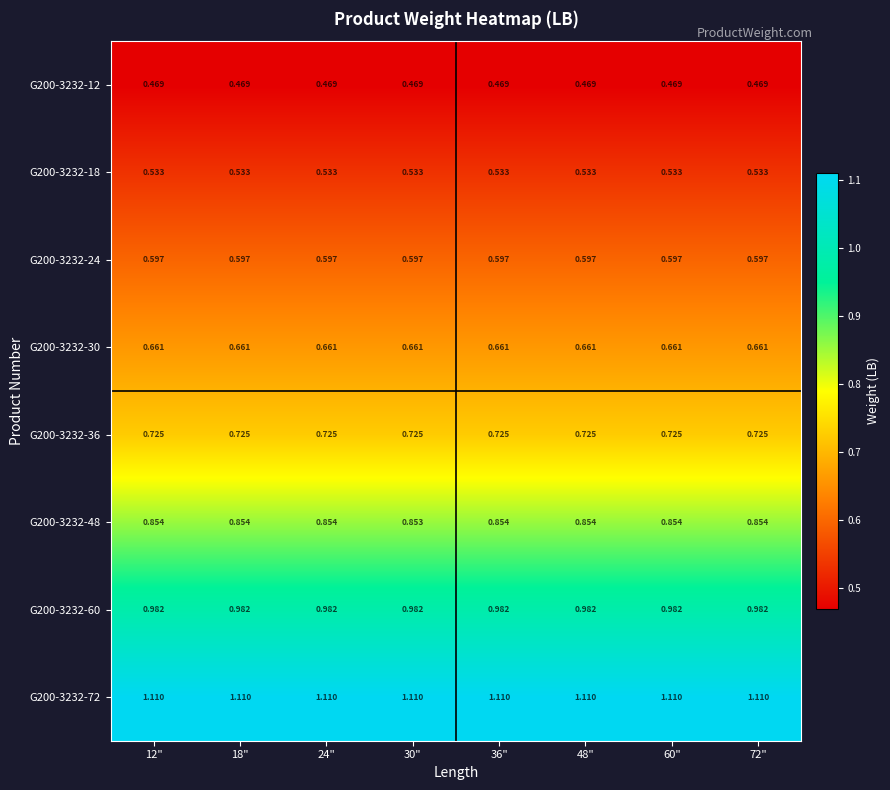

Is the value of G200-3232-24 at 36" greater than the value of G200-3232-12 at 24"?

Yes